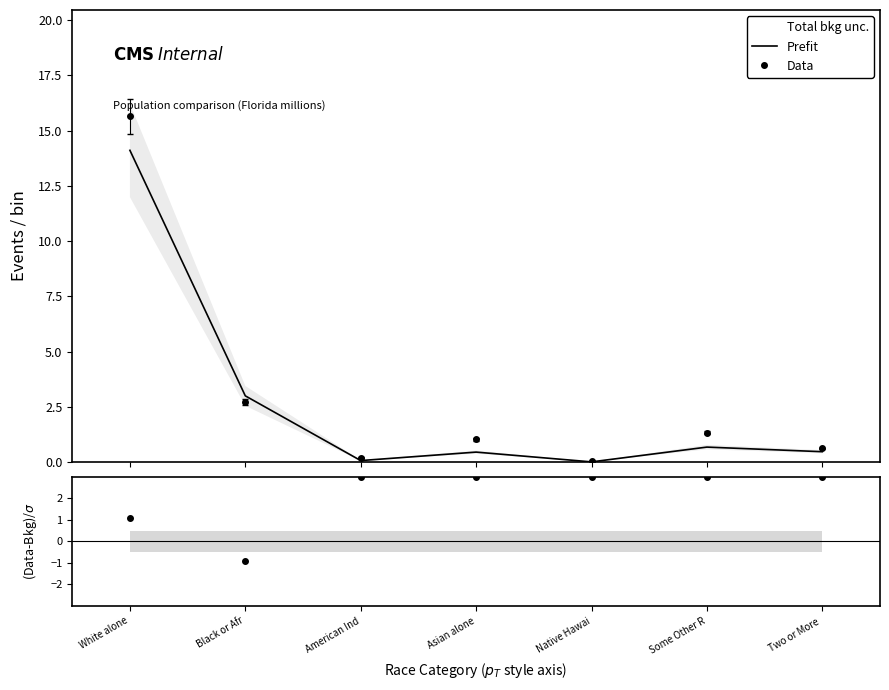

Where is the first local minimum for (Data-Bkg)/σ?

Black or Afr